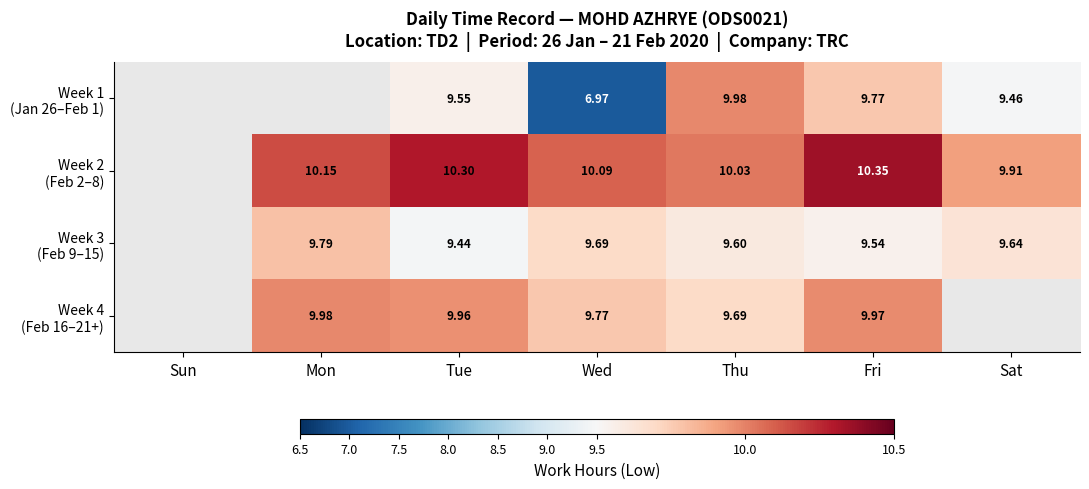

Is it true that Week 3 (Feb 9–15) equals 9.6 at Thu?

True